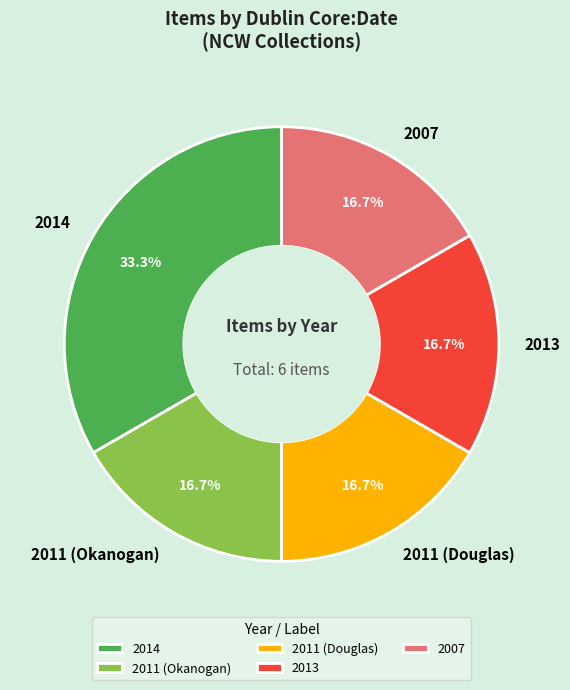

What percentage is NOT represented by 2013?

83.3%